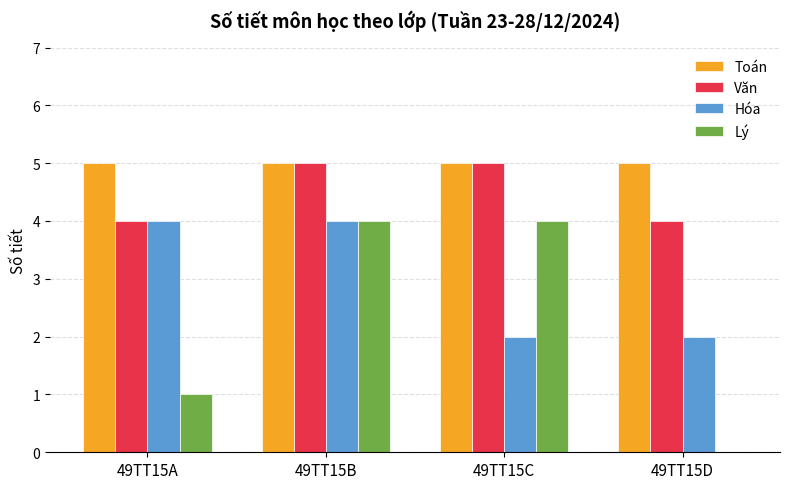

How many groups of bars are there?

4